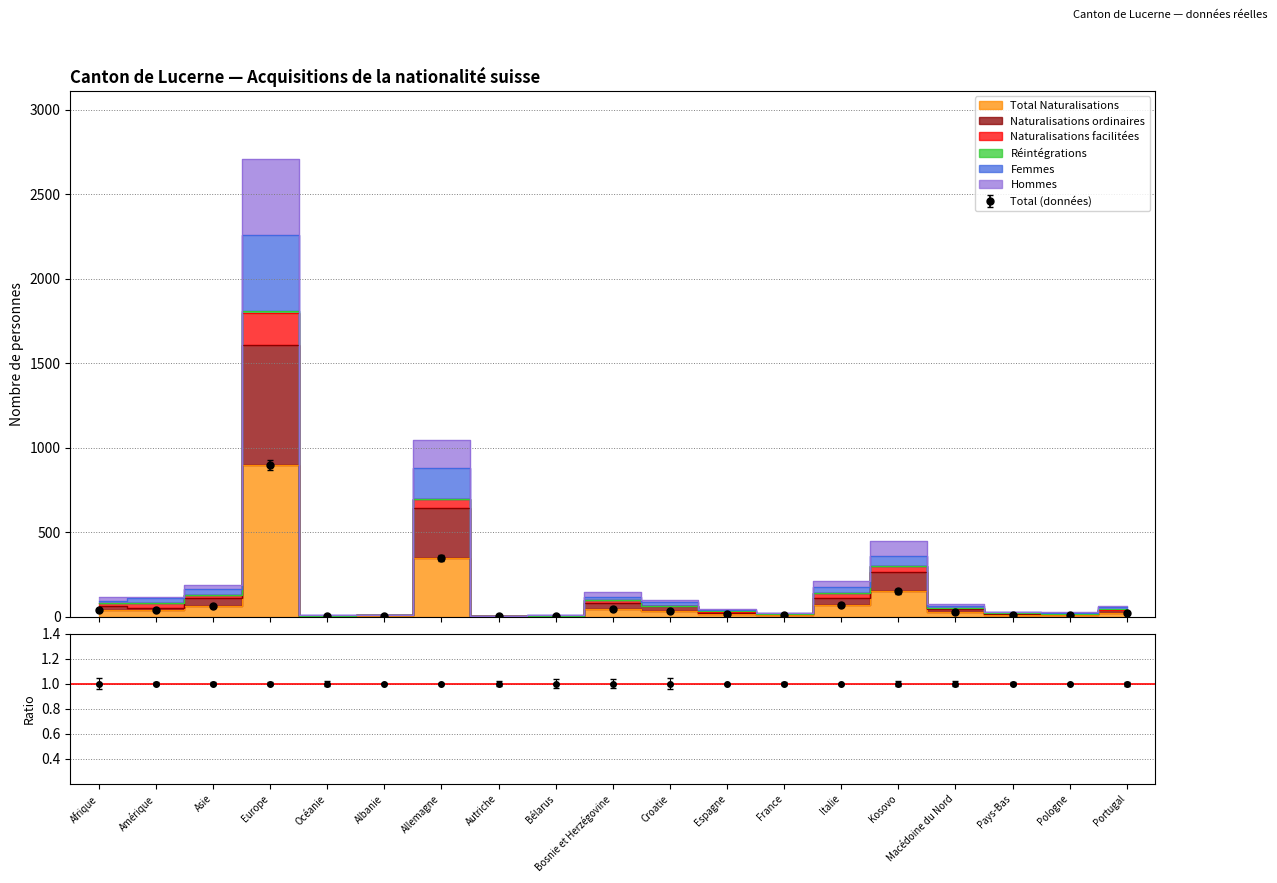

What is the label of the 10th point from the right?

Bosnie et Herzégovine